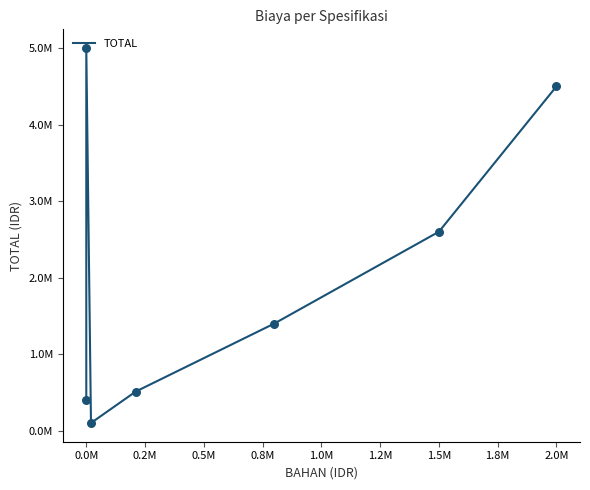

What is the change in value from 0.0M to 1.5M?

+2200000